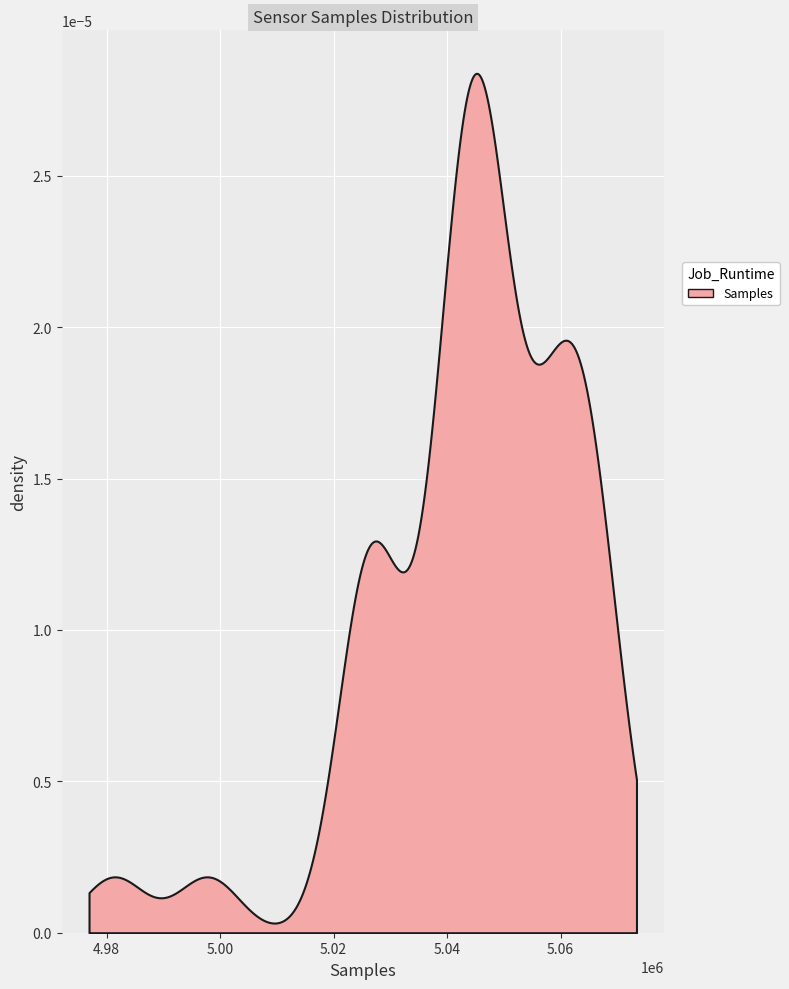

What is the value of the 15th point from the left?

5055744